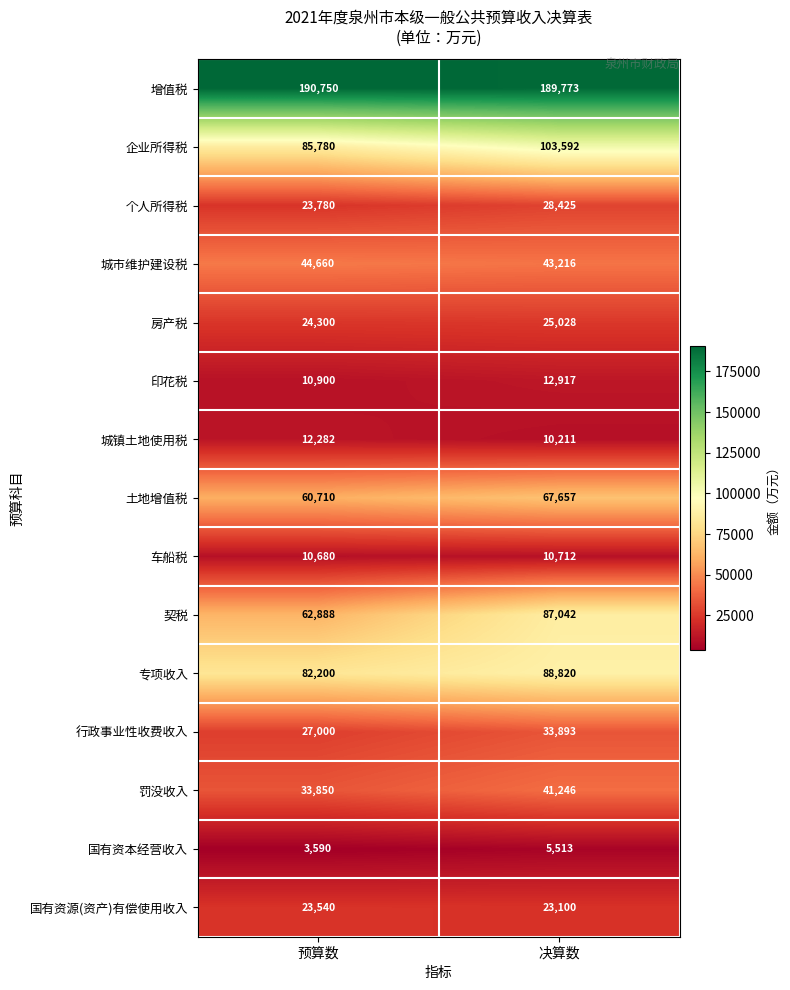

Reading right to left, extract all data points from this chart.

增值税: 189773	190750
企业所得税: 103592	85780
个人所得税: 28425	23780
城市维护建设税: 43216	44660
房产税: 25028	24300
印花税: 12917	10900
城镇土地使用税: 10211	12282
土地增值税: 67657	60710
车船税: 10712	10680
契税: 87042	62888
专项收入: 88820	82200
行政事业性收费收入: 33893	27000
罚没收入: 41246	33850
国有资本经营收入: 5513	3590
国有资源(资产)有偿使用收入: 23100	23540